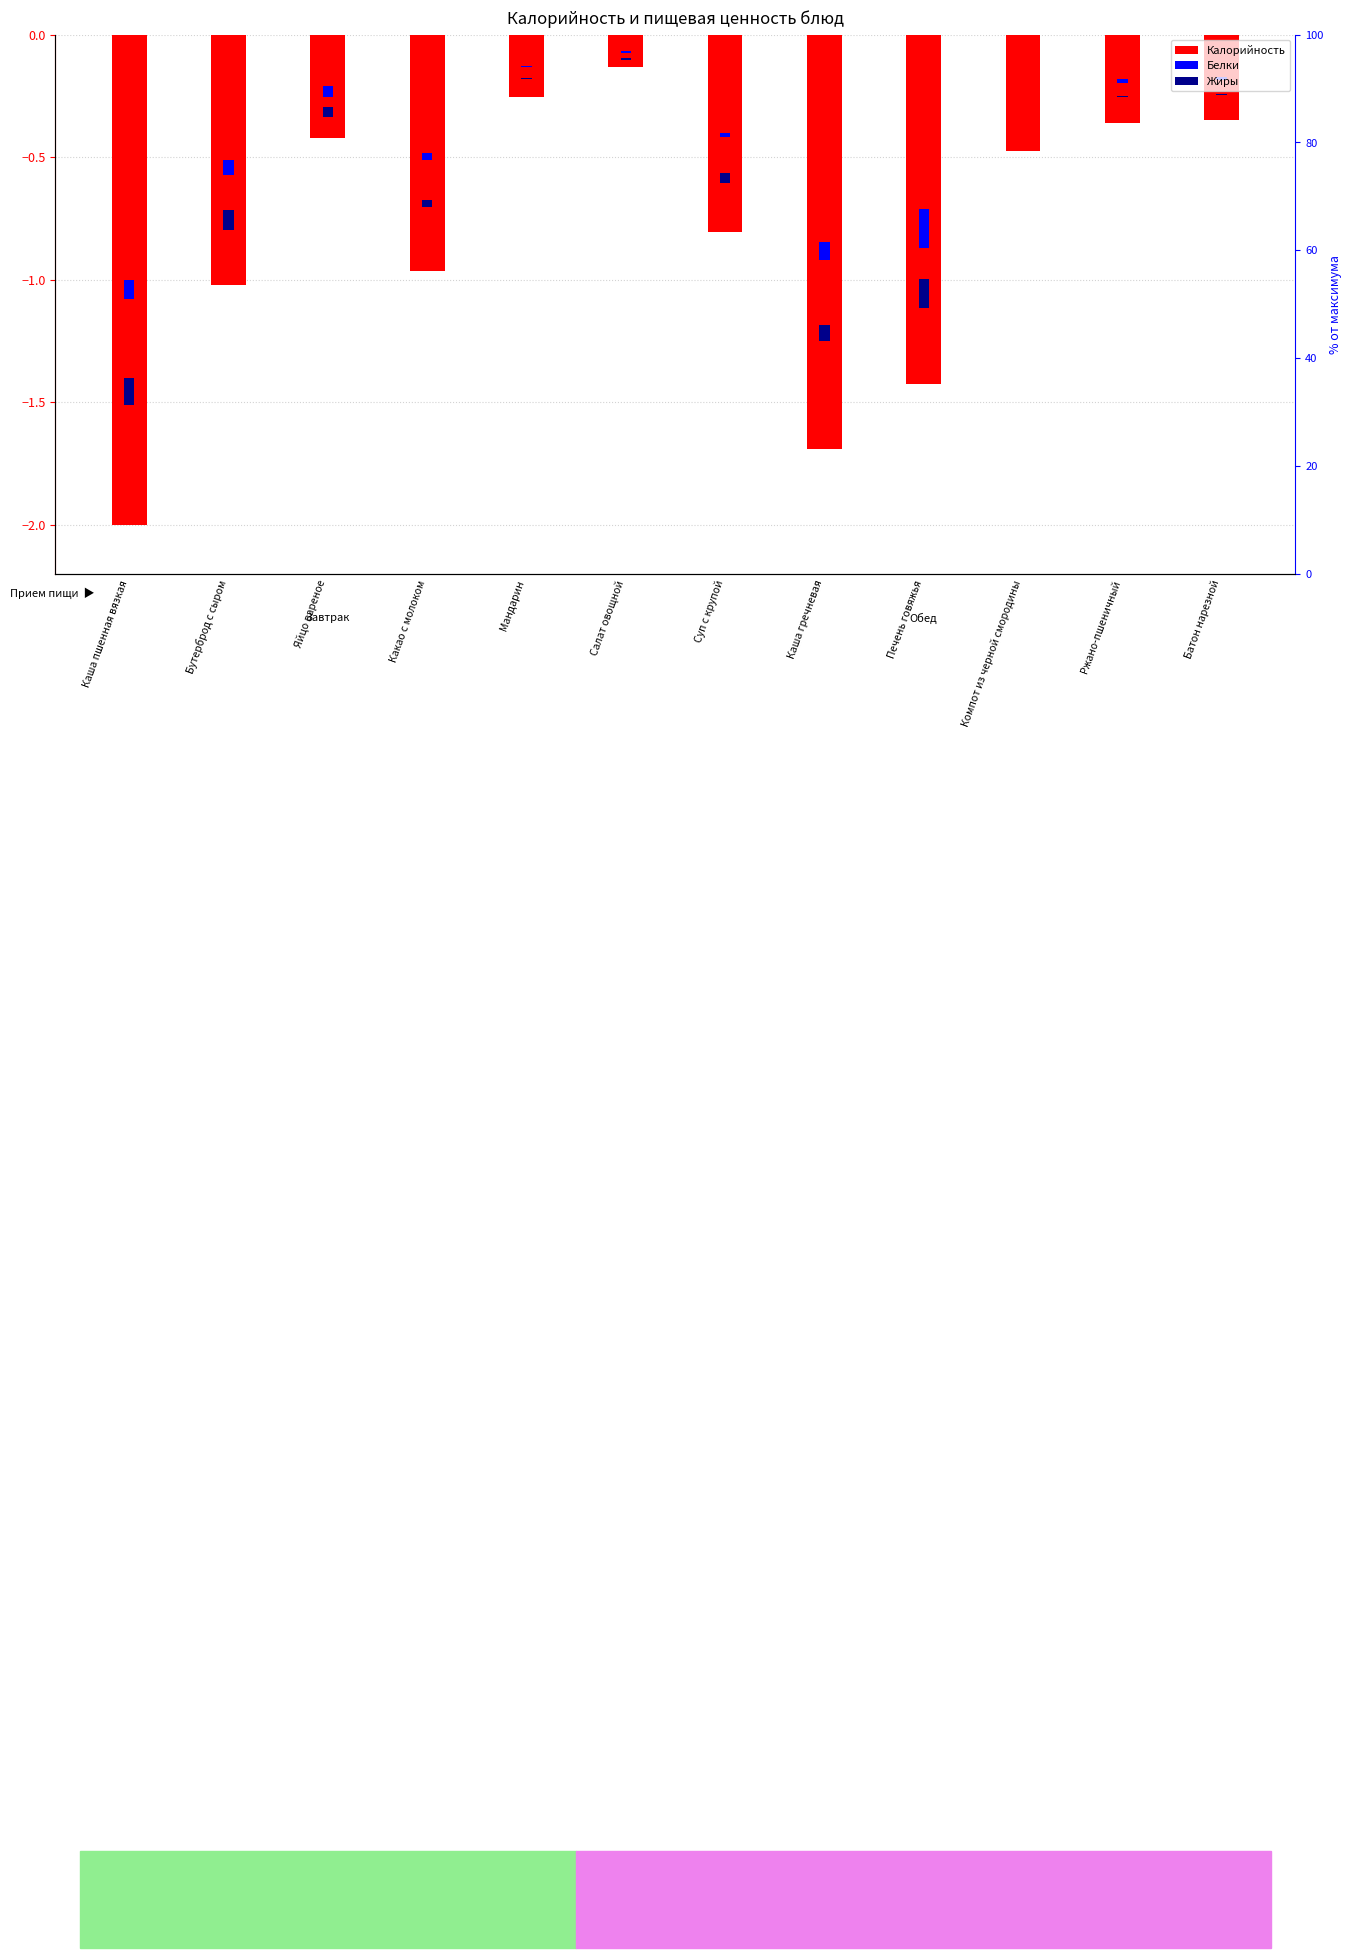

At which category does the chart reach its minimum across all series?

Каша пшенная вязкая